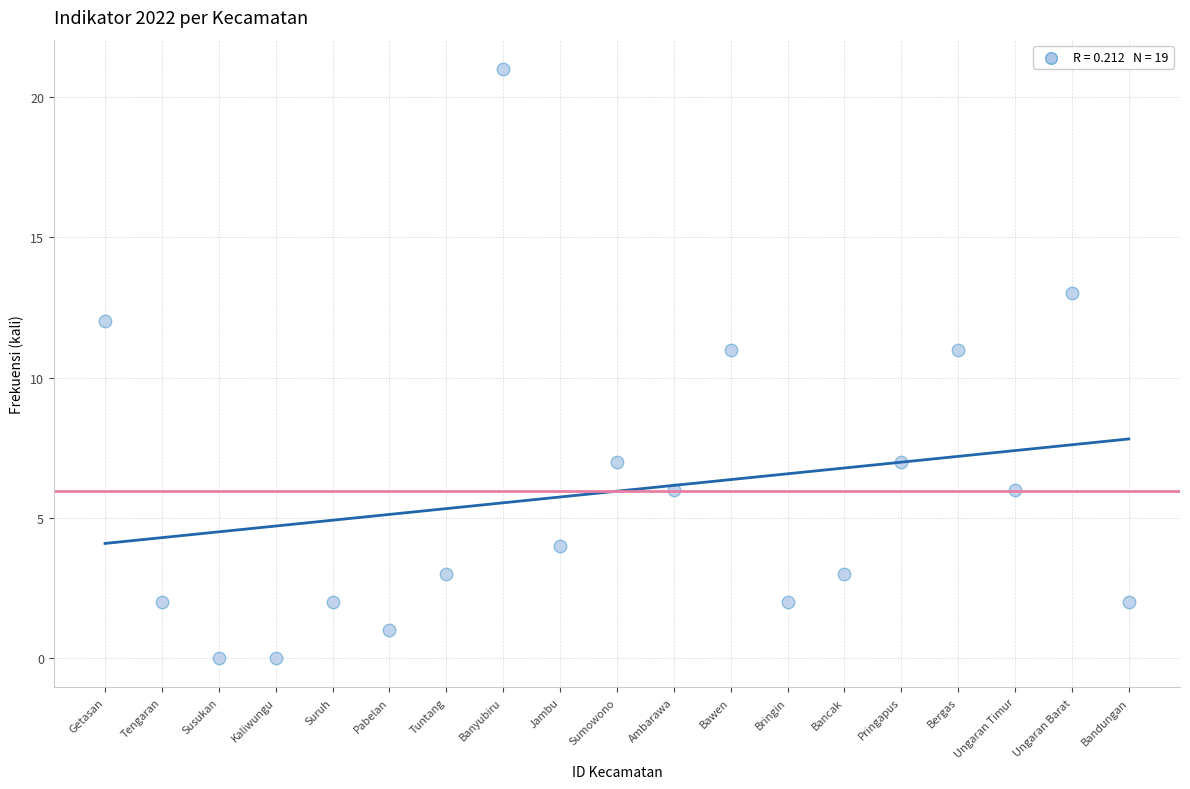

What is the range of X values (max minus min)?

18